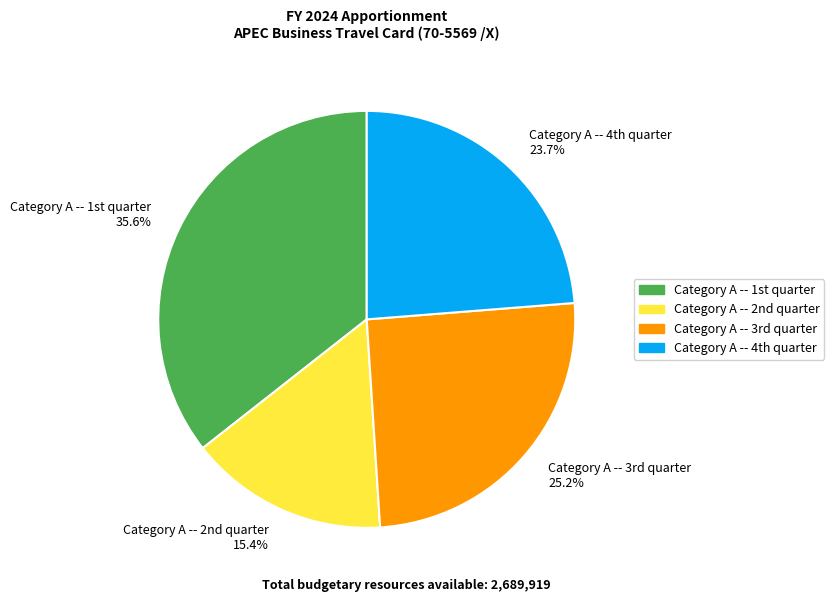

Which category has the biggest portion of the pie?

Category A -- 1st quarter